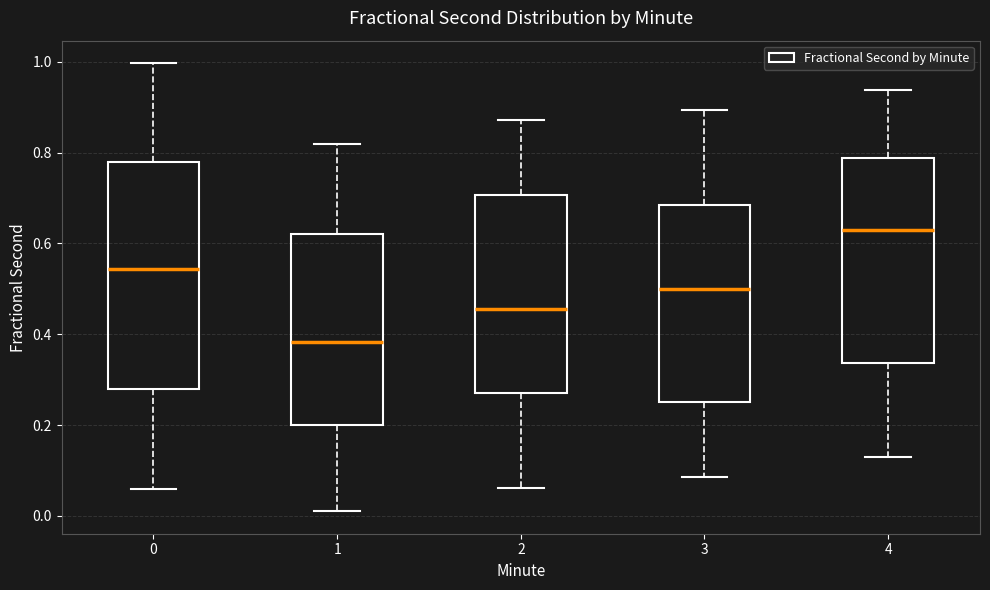

Reading left to right, transcribe this box plot: for each box, give where its median line is, the range the box spans, and where its two whiskers end, as read against the y-axis. The values are not printed on the chart, so give them approximately, as read against the axis.

0: median 0.54, box 0.28 to 0.78, whiskers 0.06 to 1.00
1: median 0.38, box 0.20 to 0.62, whiskers 0.02 to 0.82
2: median 0.46, box 0.28 to 0.70, whiskers 0.06 to 0.88
3: median 0.50, box 0.26 to 0.68, whiskers 0.08 to 0.90
4: median 0.62, box 0.34 to 0.78, whiskers 0.12 to 0.94